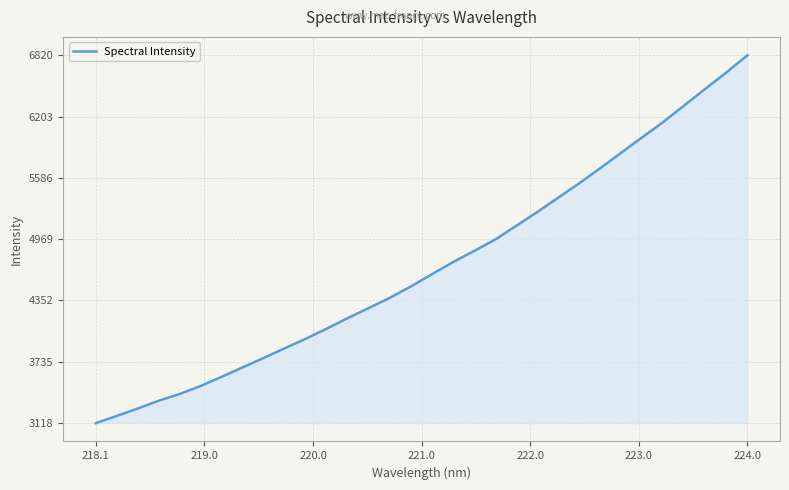

How many lines are shown in the chart?

1